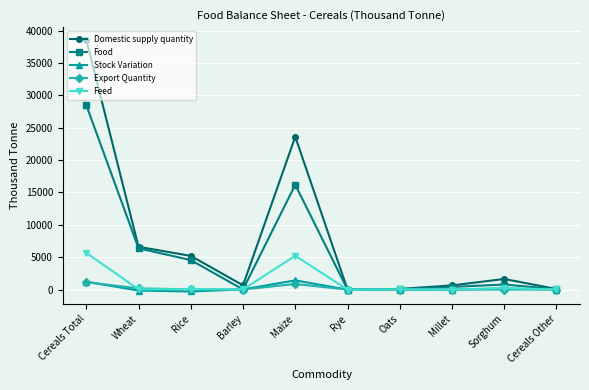

Read the Feed value at Rice.

93